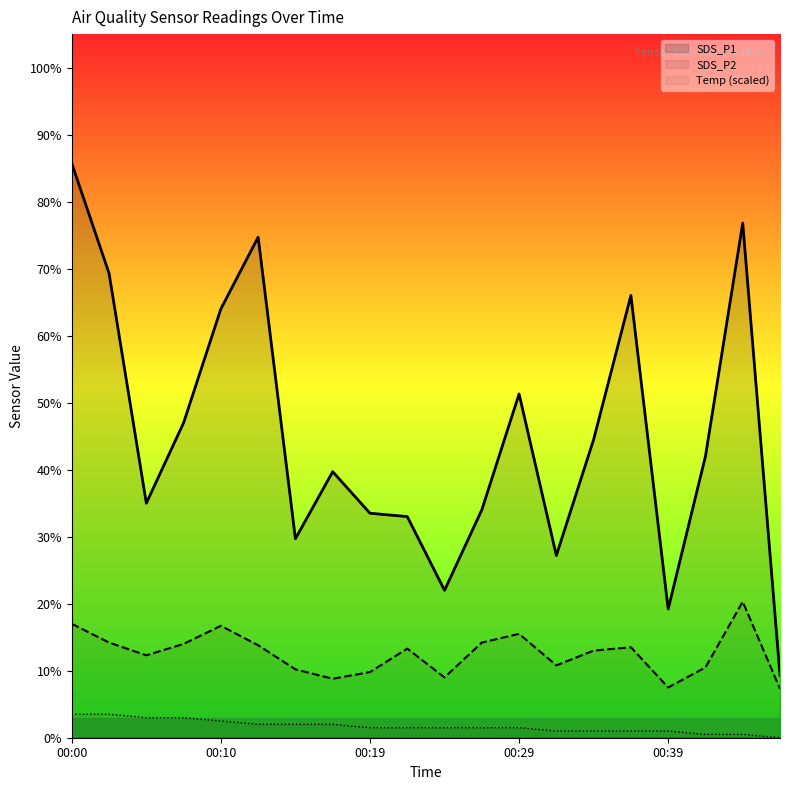

How many data points does each series have?

20